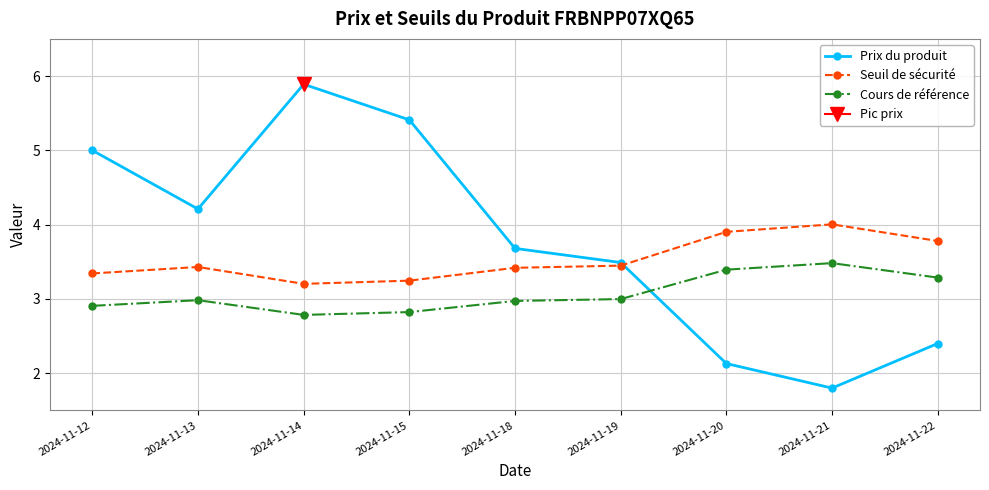

What is the value of the Cours de référence point at the 5th from the left?

3.0